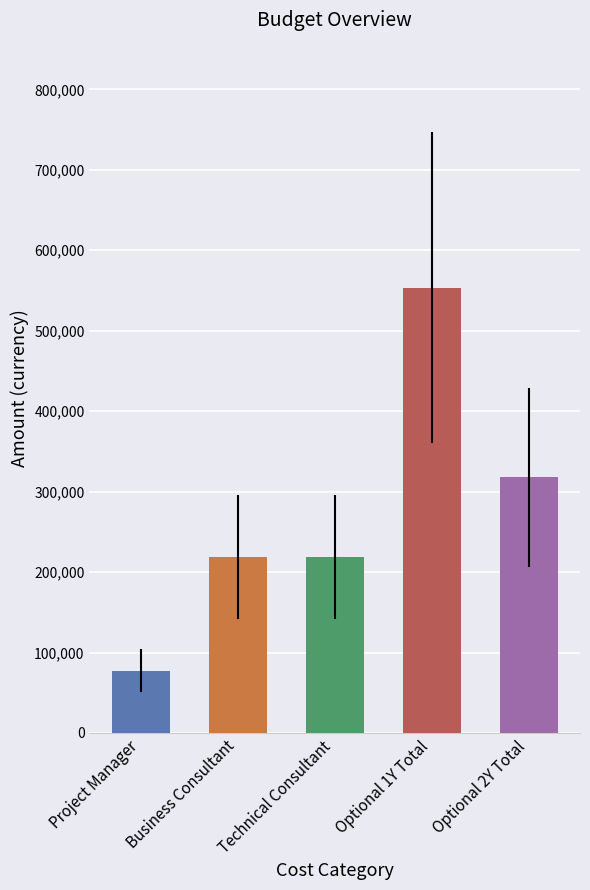

The value at Optional 2Y Total is 318000. True or false?

True